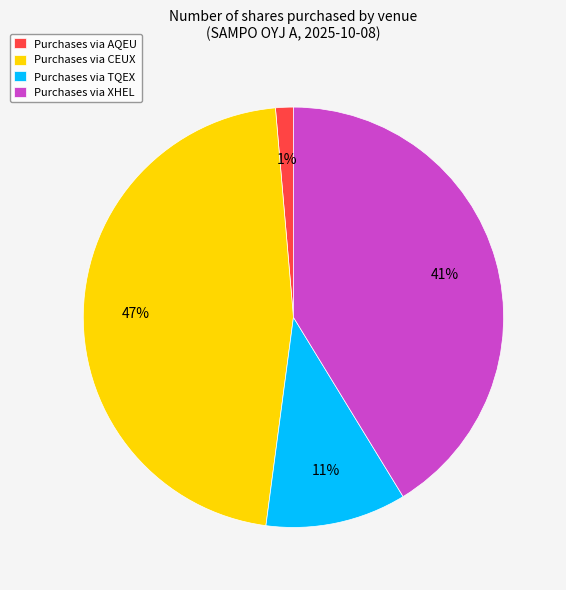

To the nearest percent, what is the combined percentage of Purchases via AQEU and Purchases via CEUX?

48%